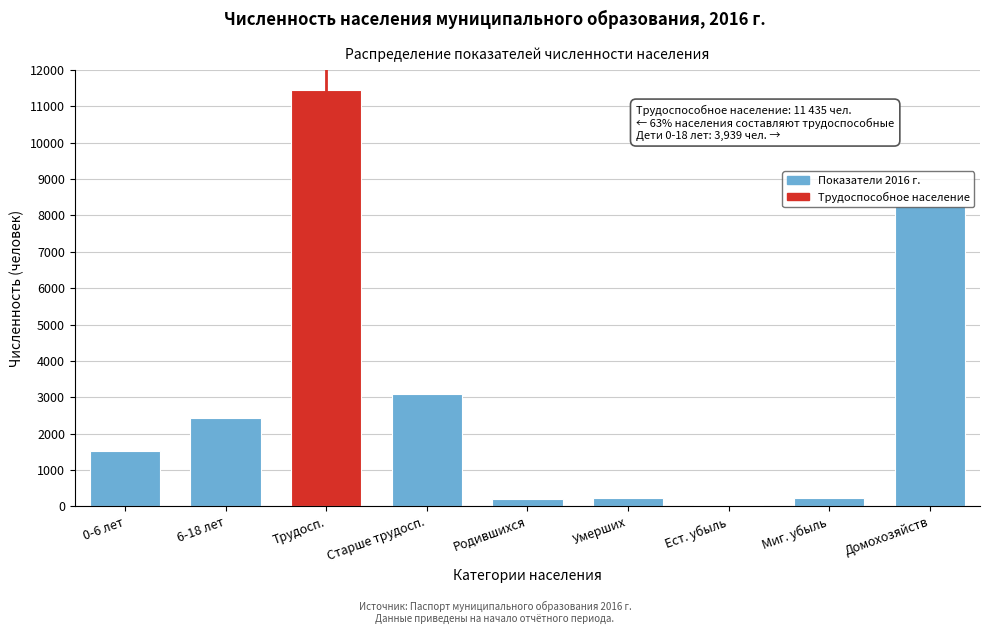

Is it true that the value at Трудосп. is 11435?

True